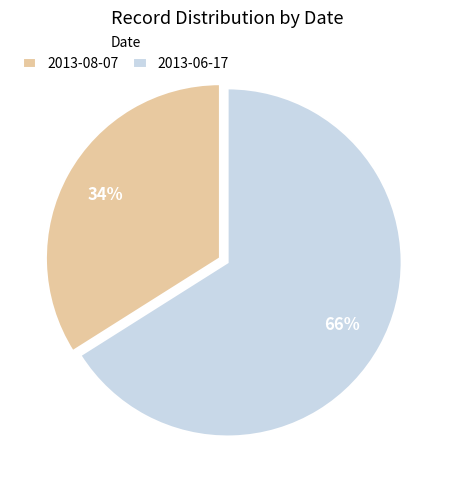

Rank the categories by value from lowest to highest.

2013-08-07, 2013-06-17